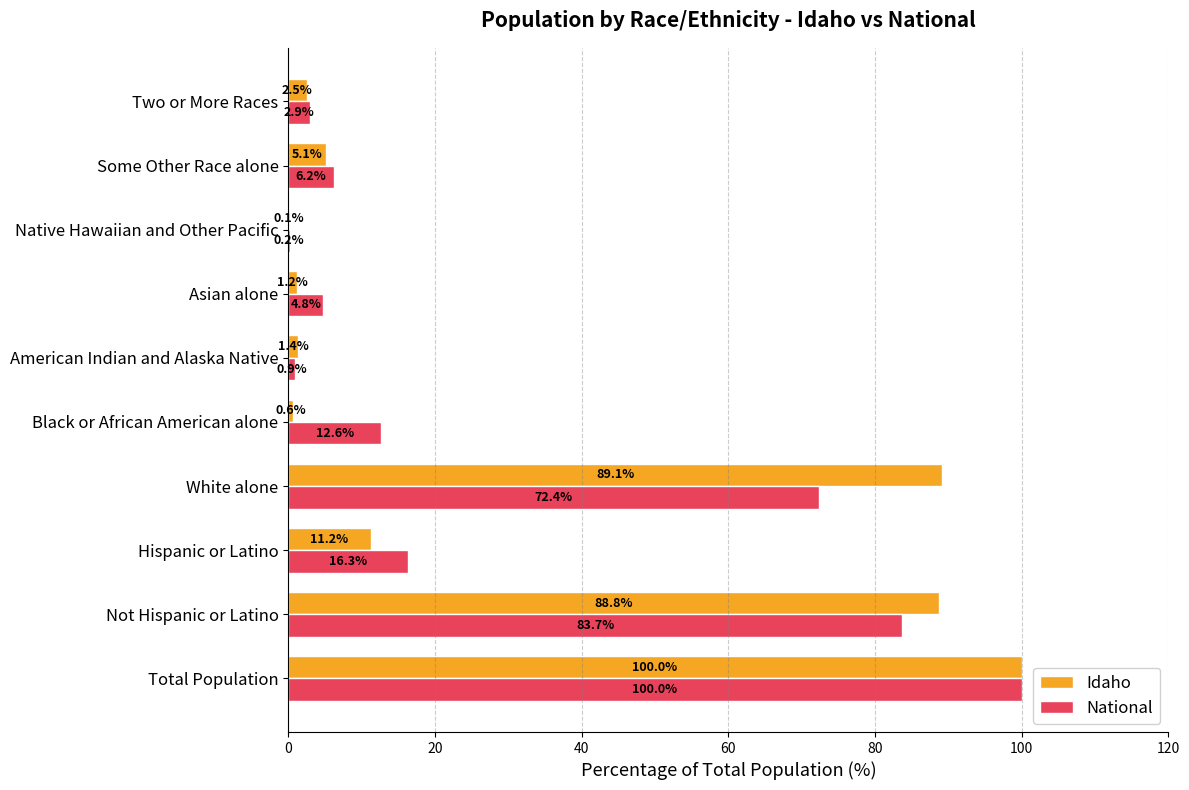

How many data points does each series have?

10